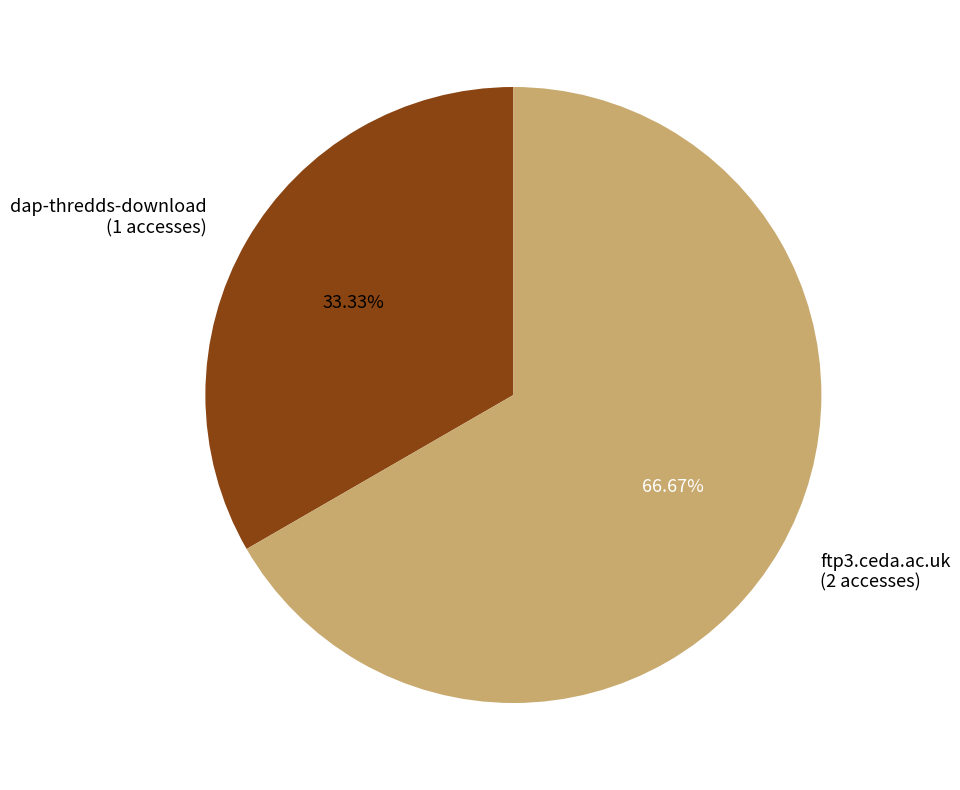

To the nearest percent, what is the difference between the largest and smallest slice percentages?

33%